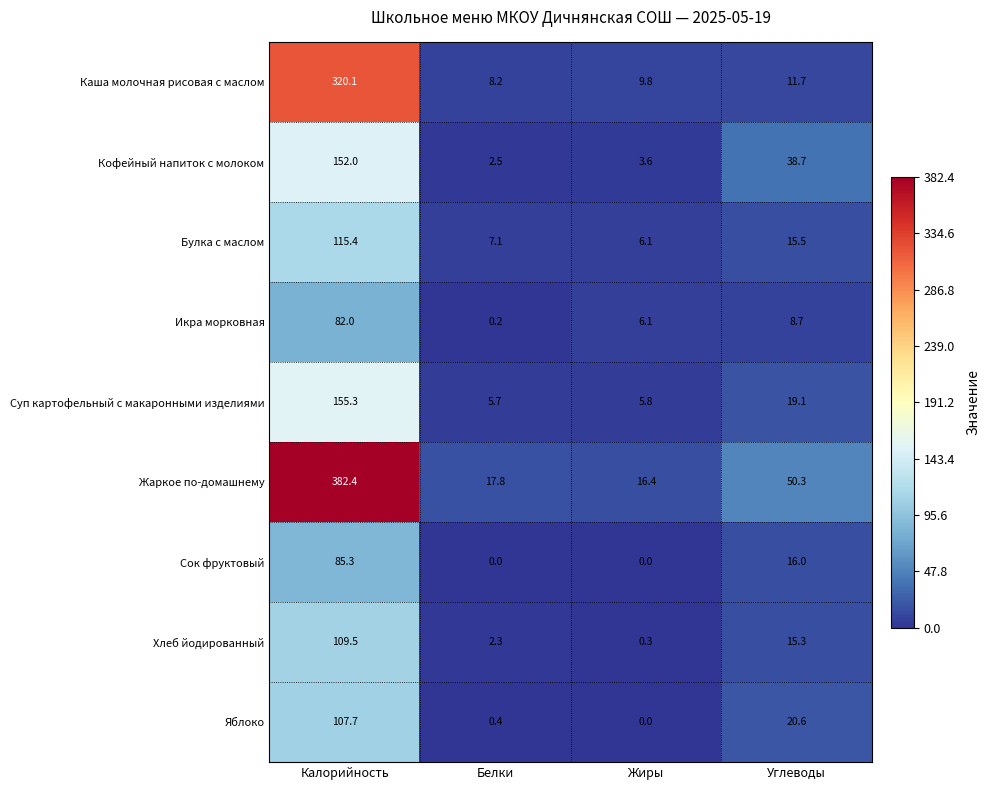

Where is Икра морковная nearest to the value 41?

Углеводы